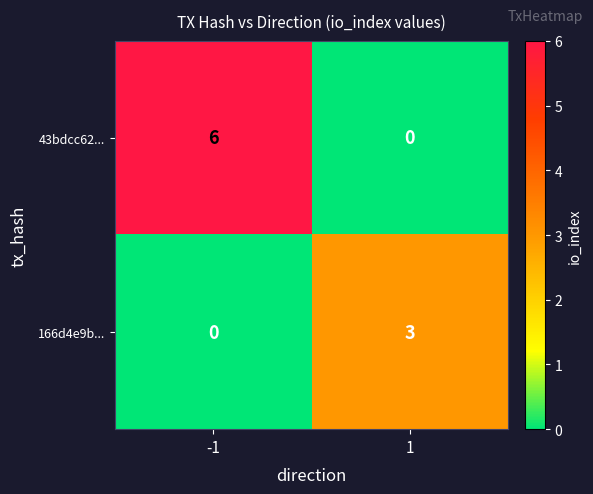

Is it true that 166d4e9b... equals 3 at 1?

True